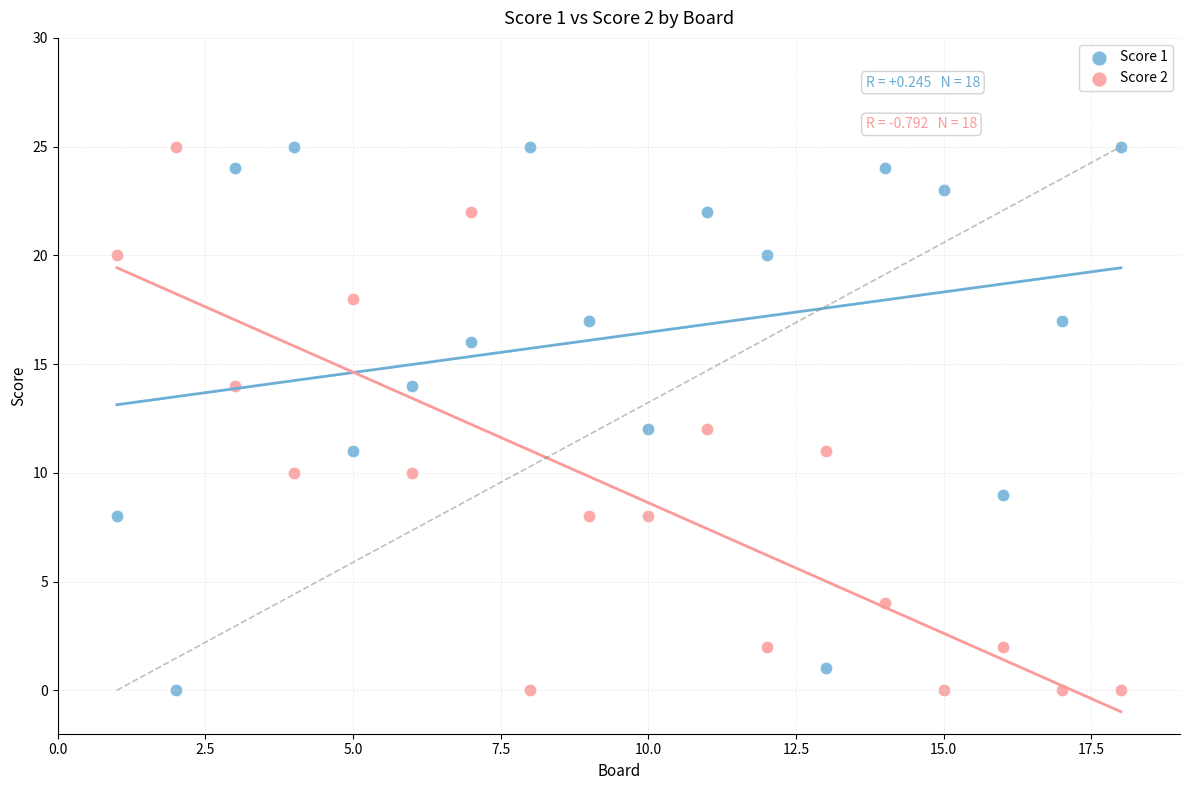

What is the X range (max minus min) for the scatter plot?

17